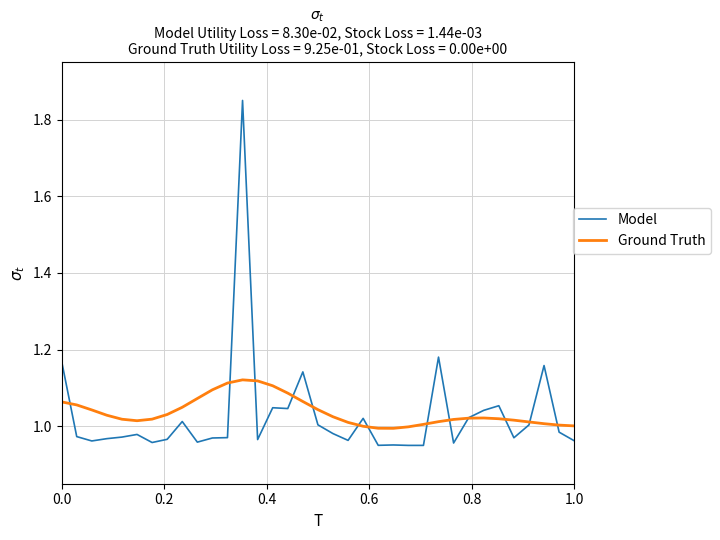

Which series has the widest spread of values?

Model